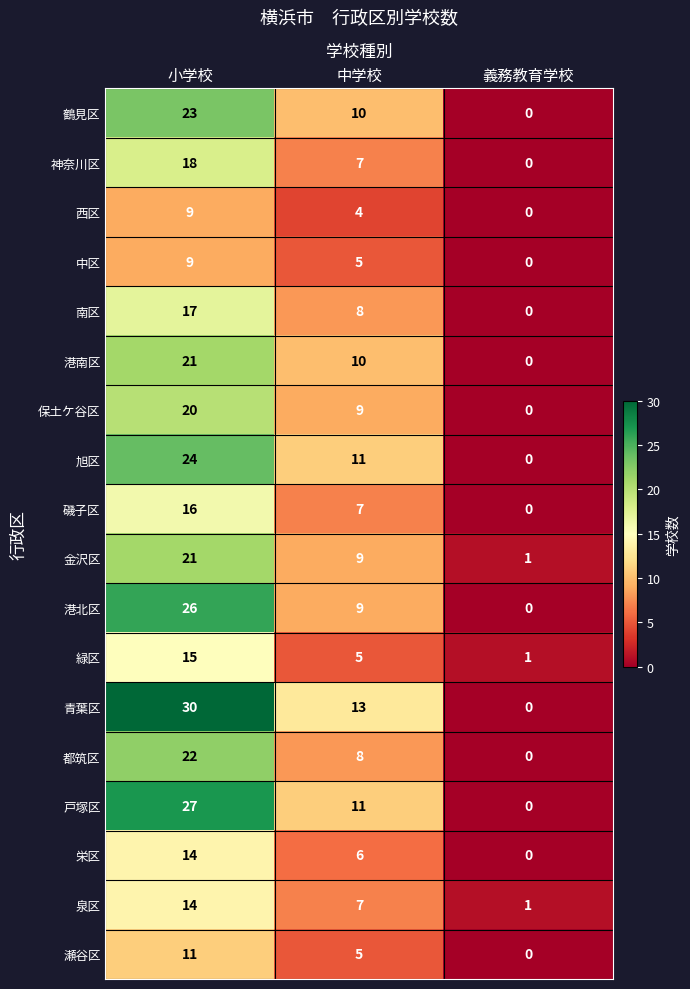

What is the average value of the 泉区 series?

7